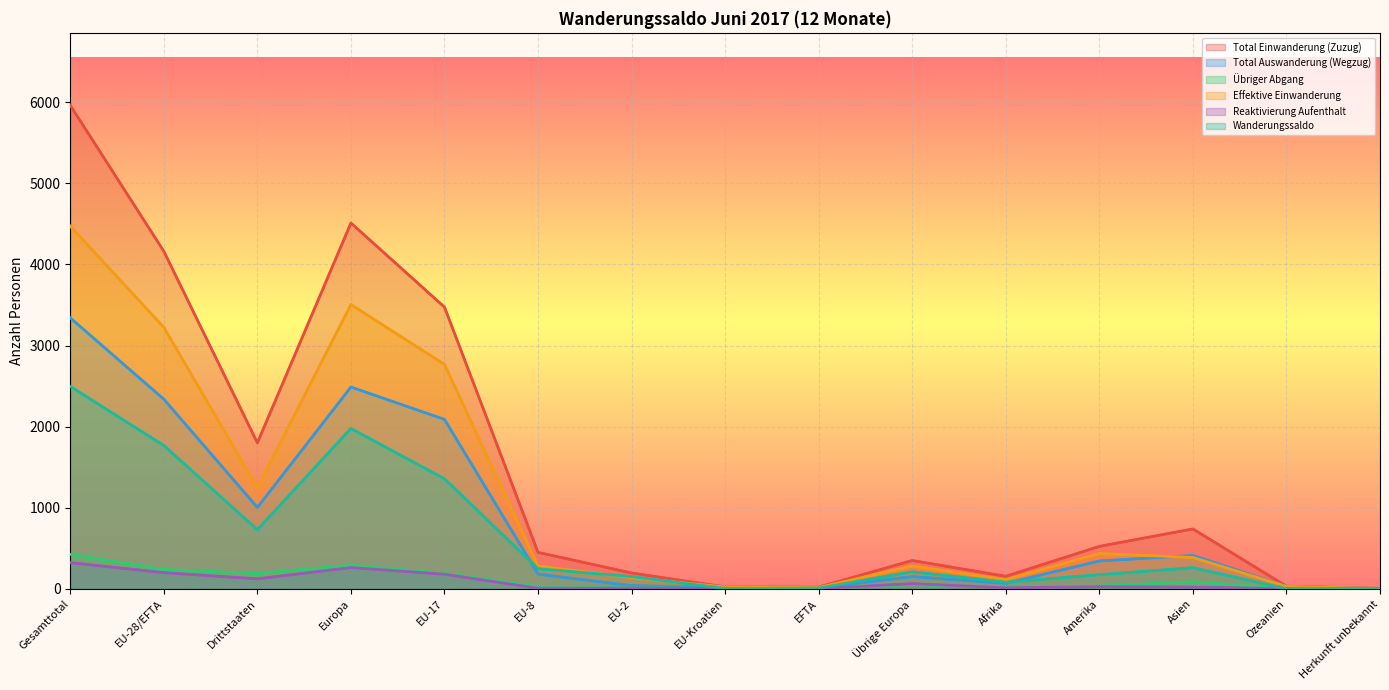

Which series has the widest spread of values?

Total Einwanderung (Zuzug)